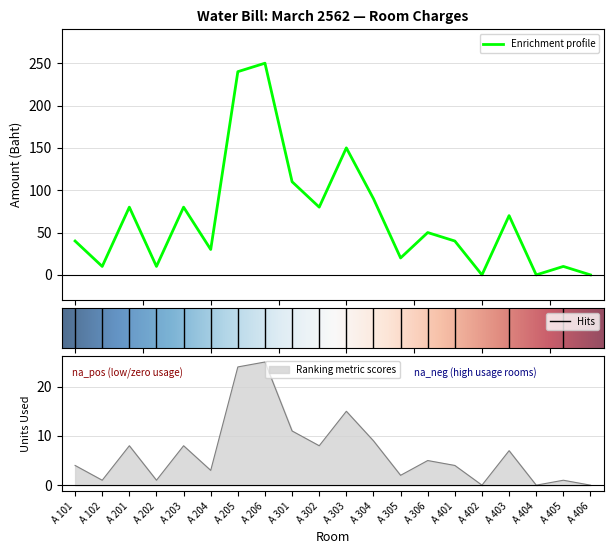

At which category is the sum across all series the highest?

A 206